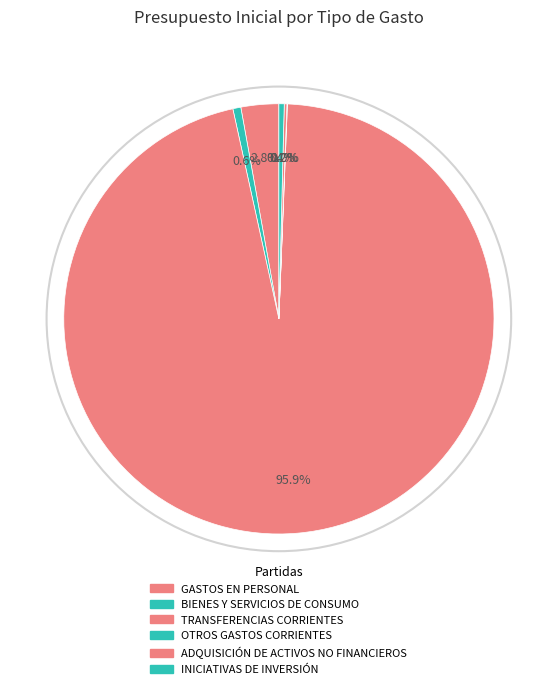

How many segments does this pie chart have?

6